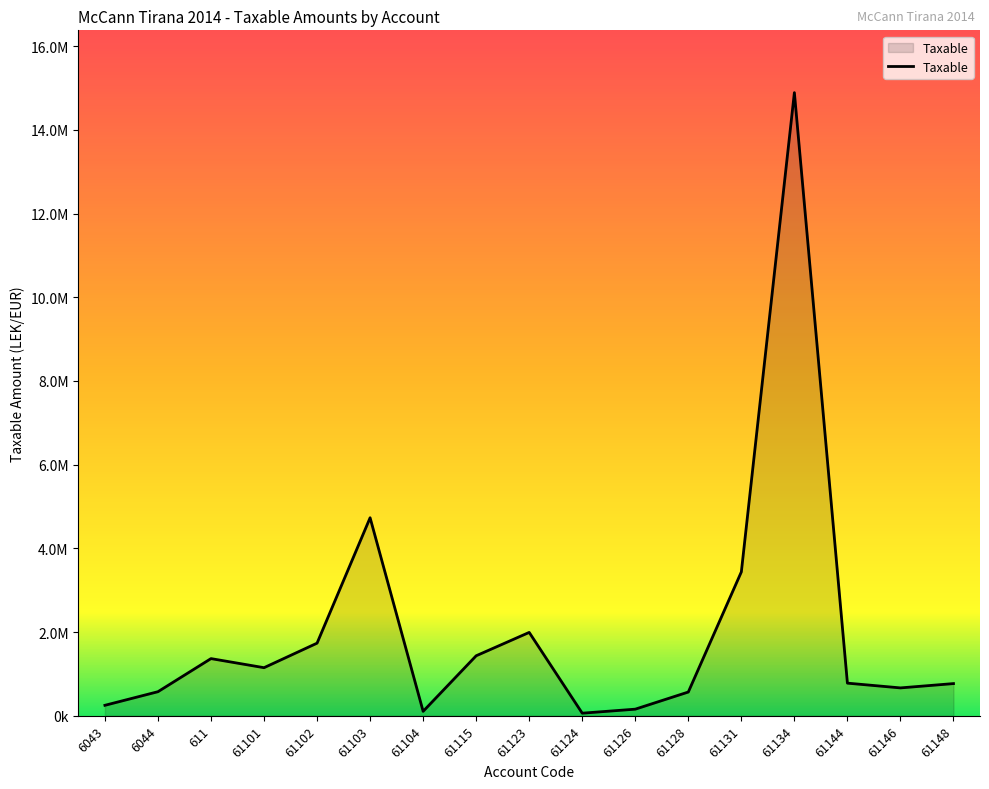

How many interior local peaks (higher than both neighbors) does the data have?

4